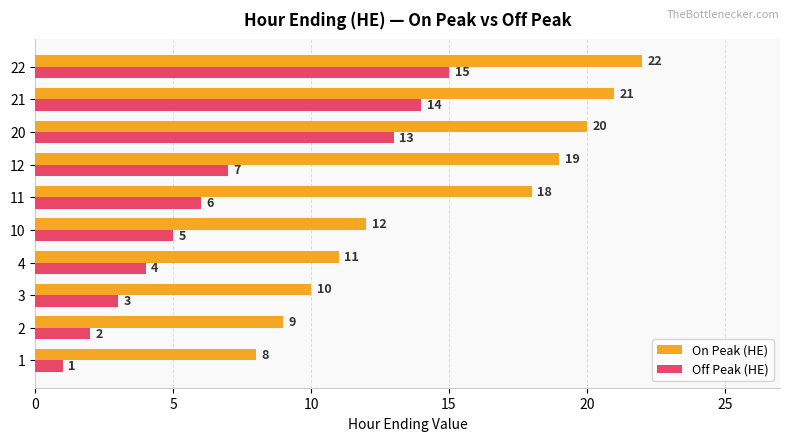

Rank the categories by On Peak (HE) value from lowest to highest.

1, 2, 3, 4, 10, 11, 12, 20, 21, 22